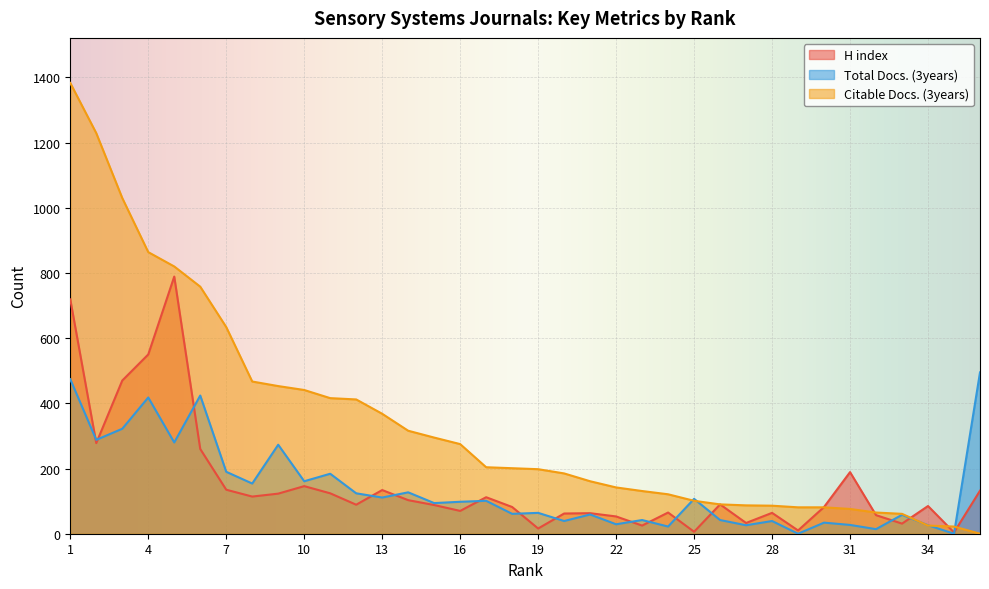

How many times do Total Docs. (3years) and H index cross each other?

15